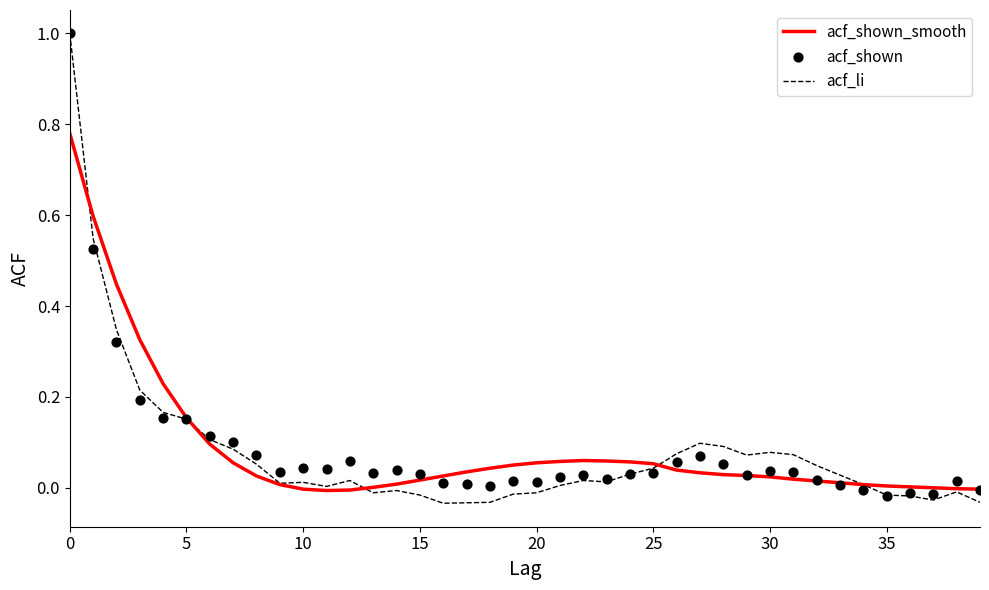

What is the highest value of the acf_li series?

1.0